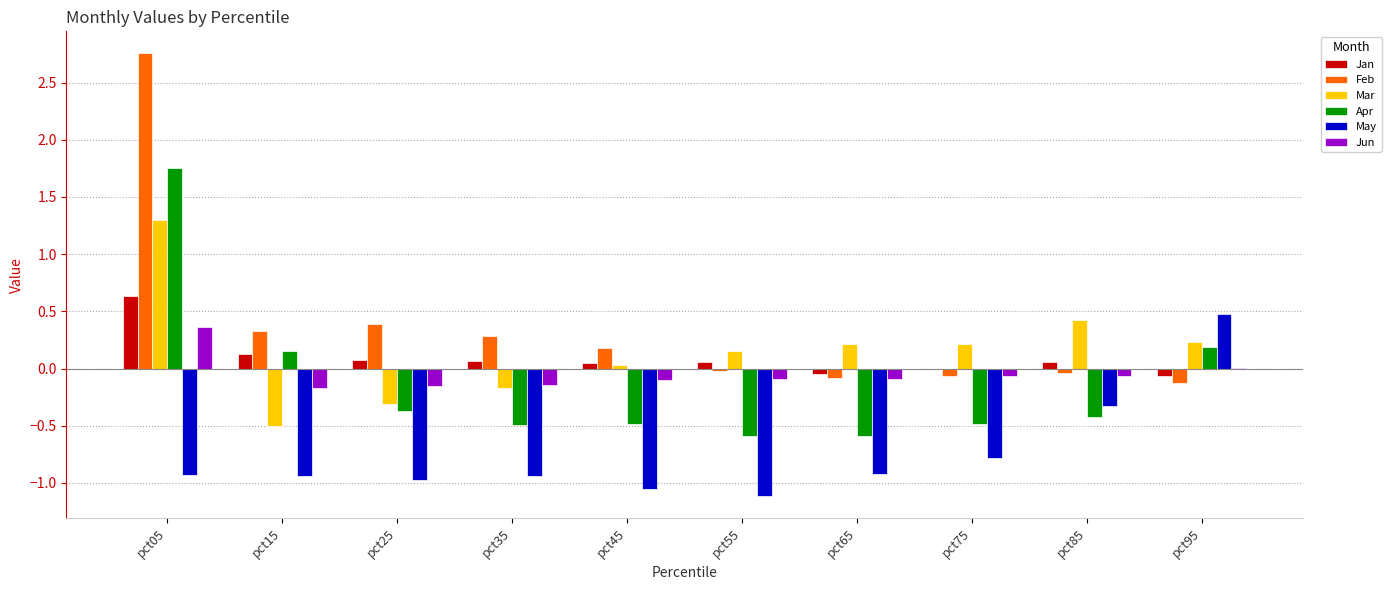

True or false: Jan has a value of -0.1 at pct65.

True